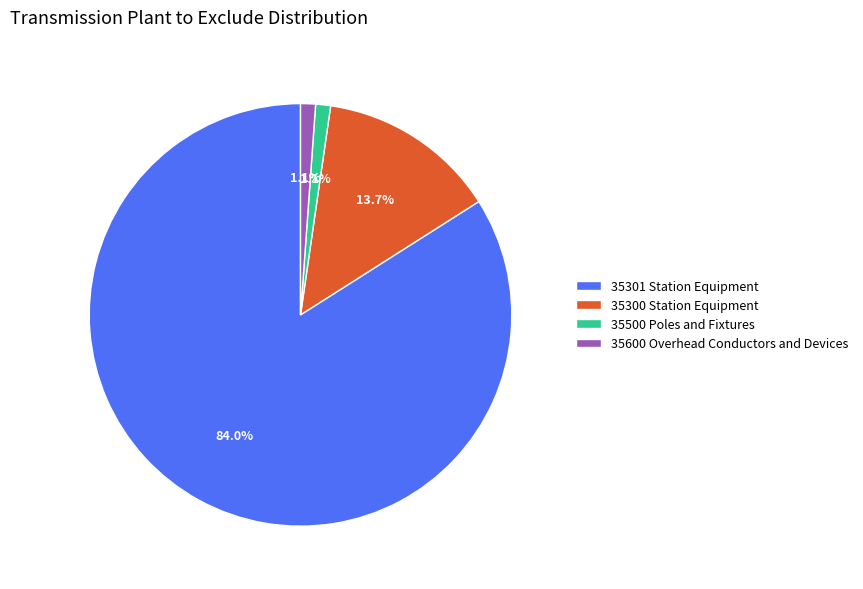

Which slice is the largest?

35301 Station Equipment